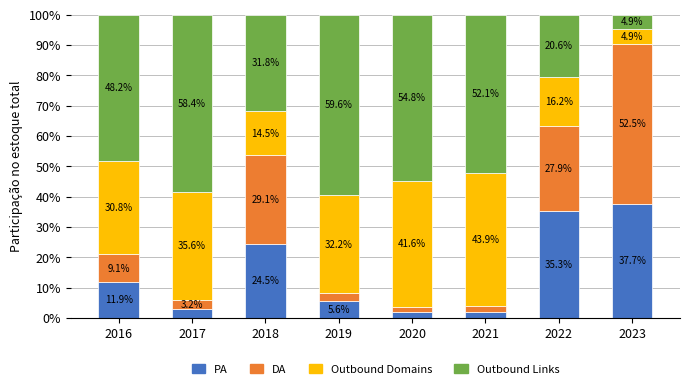

What value does the PA series have at 2023?

37.7